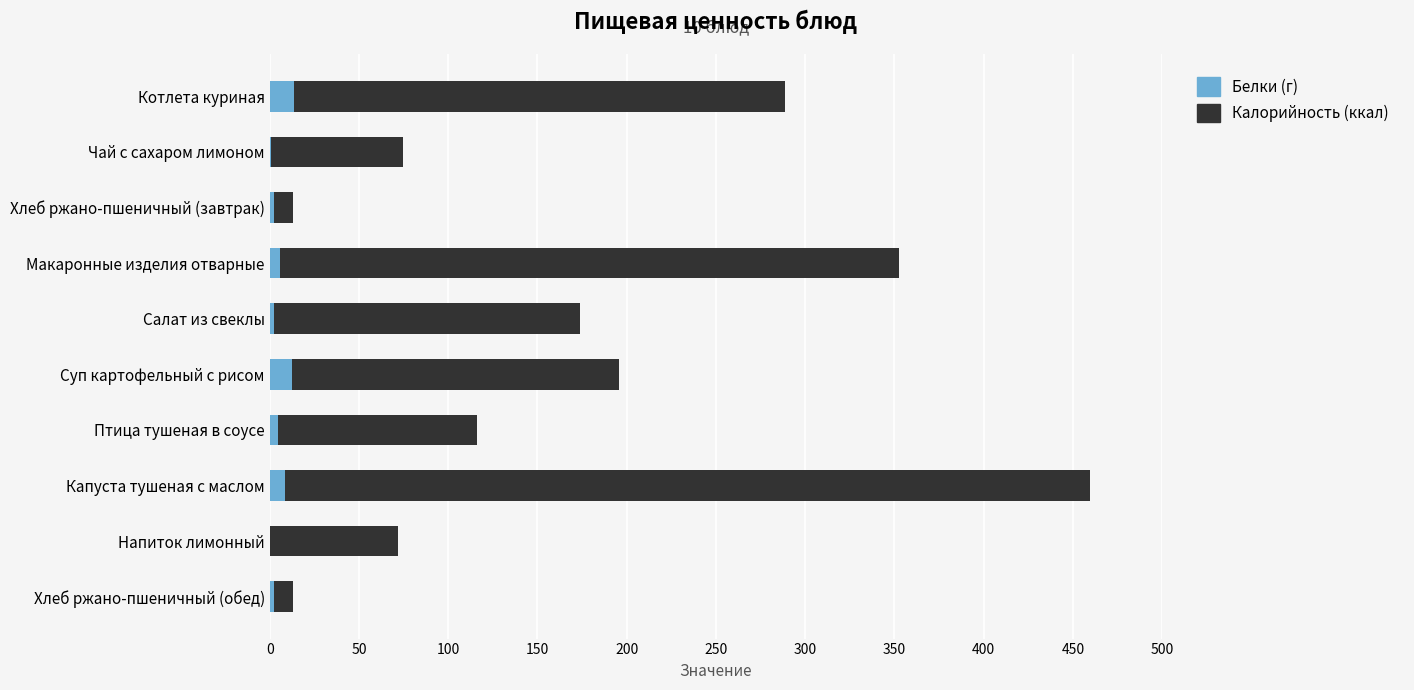

At which category is the sum across all series the highest?

Капуста тушеная с маслом